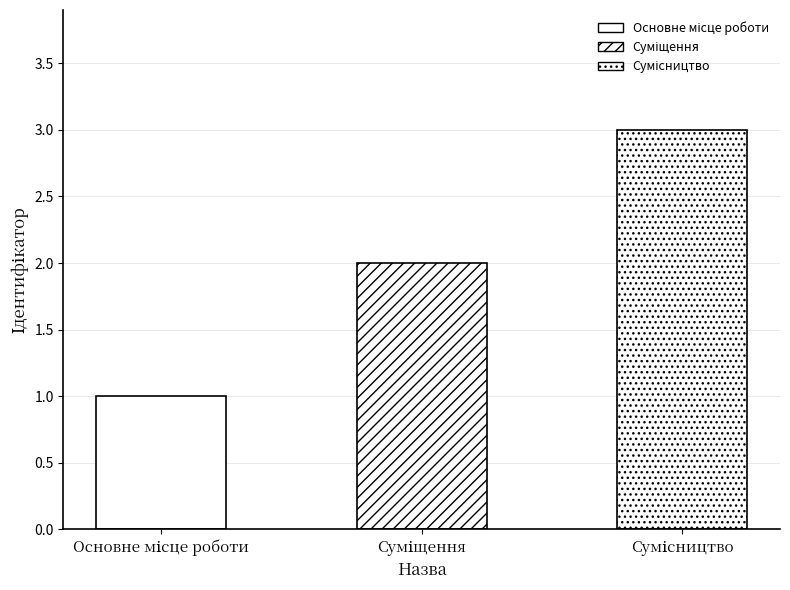

What is the smallest value displayed?

1